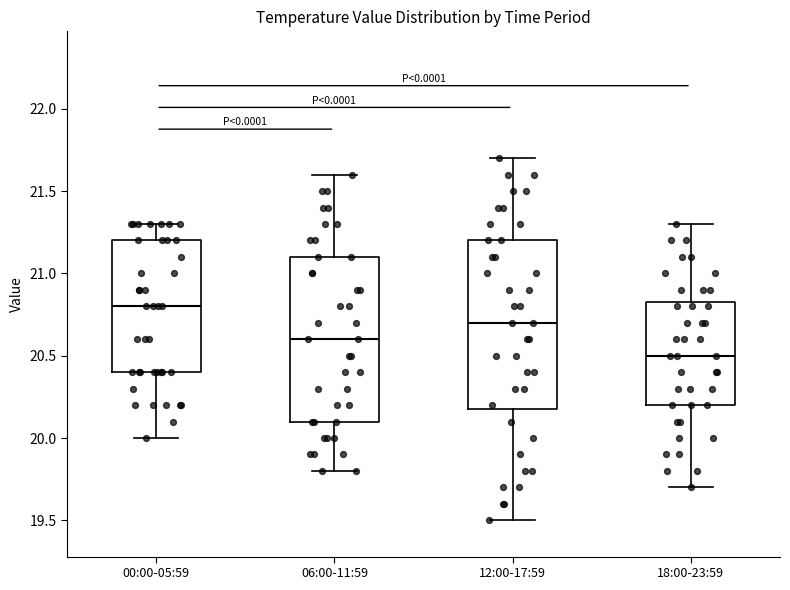

Where does the upper whisker of the box for 12:00-17:59 end on the y-axis? The values are not printed on the chart, so give them approximately, as read against the axis.

21.70